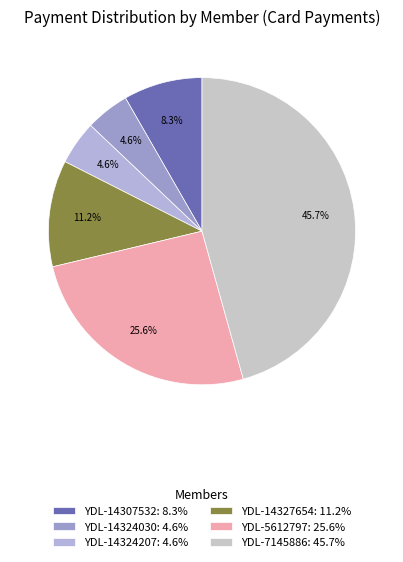

What percentage is the YDL-5612797 slice, to the nearest percent?

26%